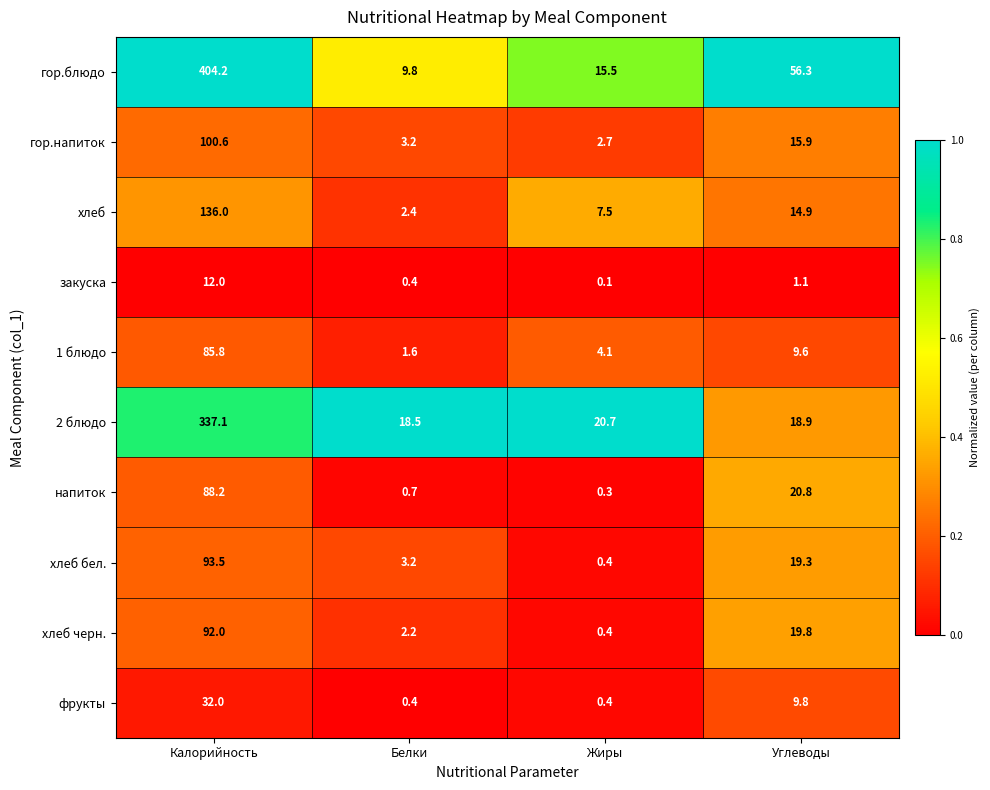

What is the average value of the 2 блюдо series?

98.8